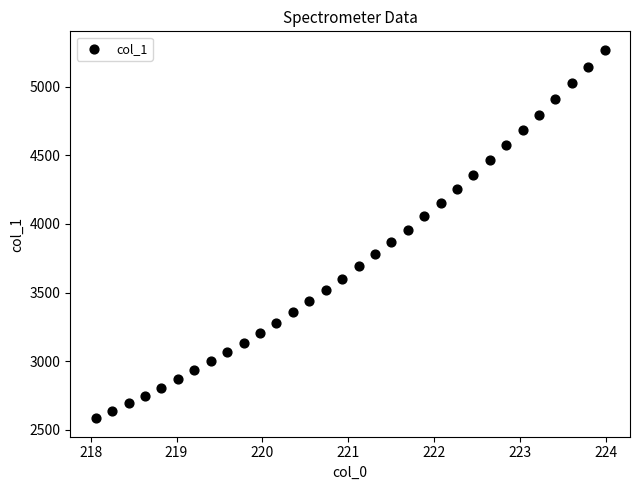

What is the range of Y values (max minus min)?

2684.9